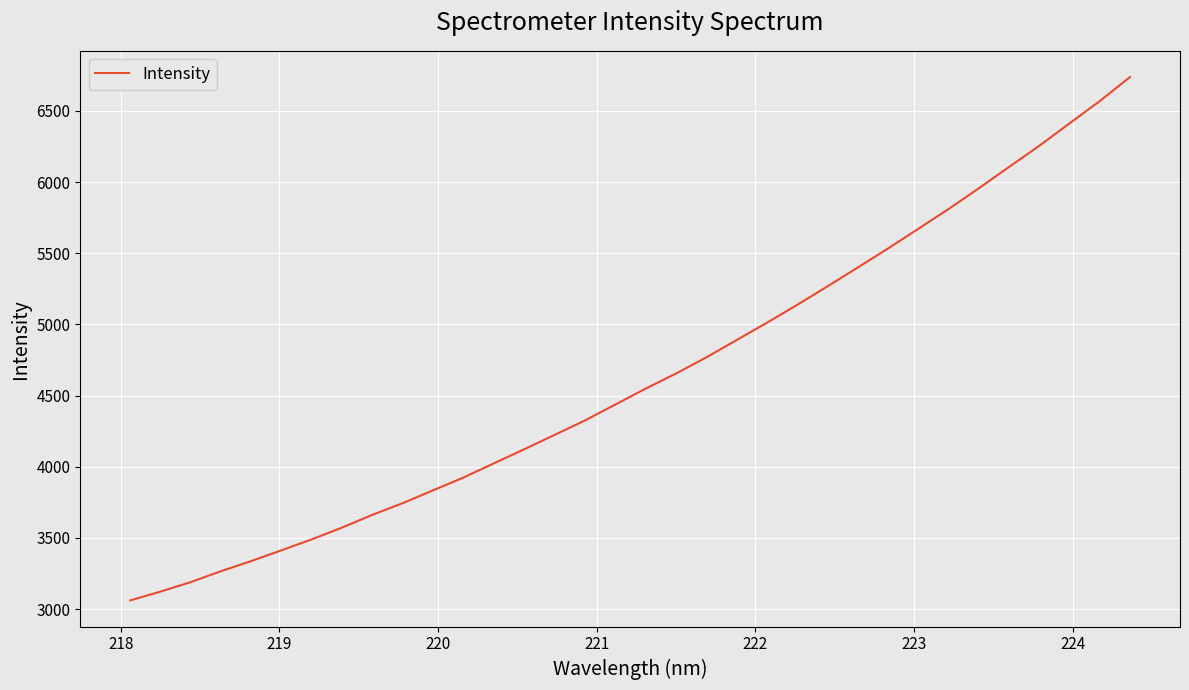

What is the difference between the maximum and minimum values?

3677.8